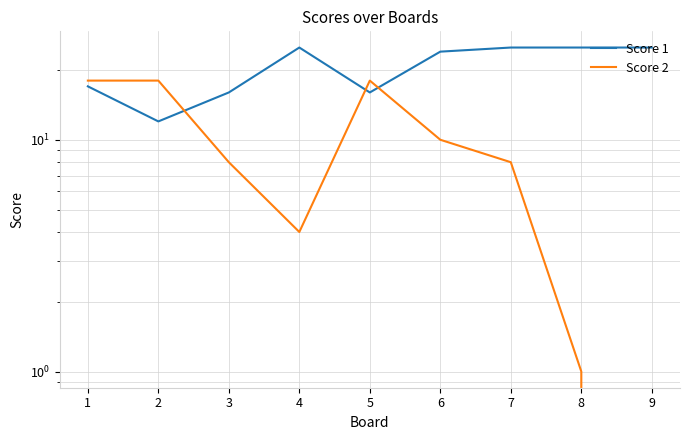

Count the Score 2 values in the range 4 to 18.

7